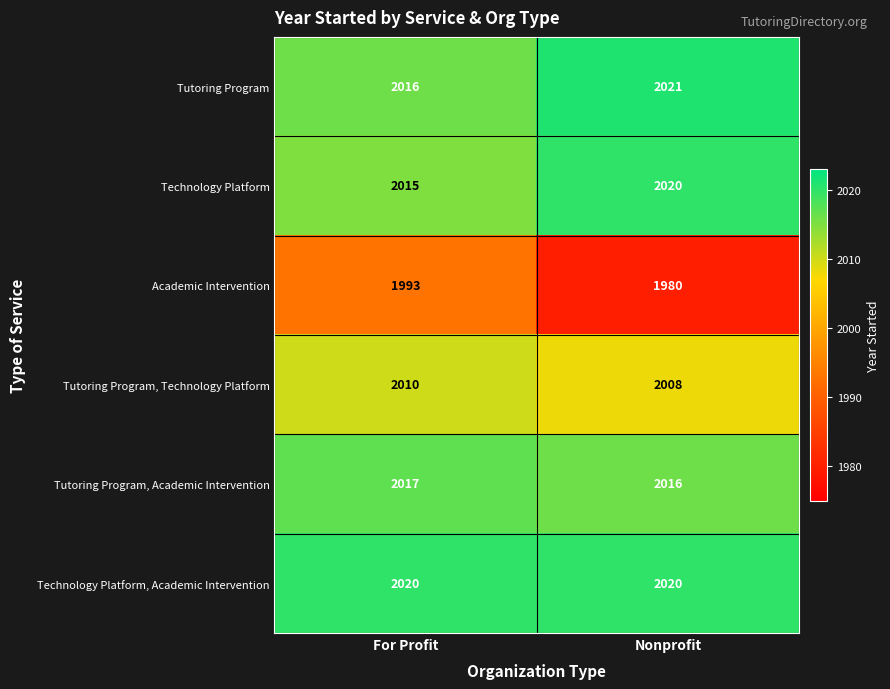

At which category is the sum across all series the highest?

For Profit